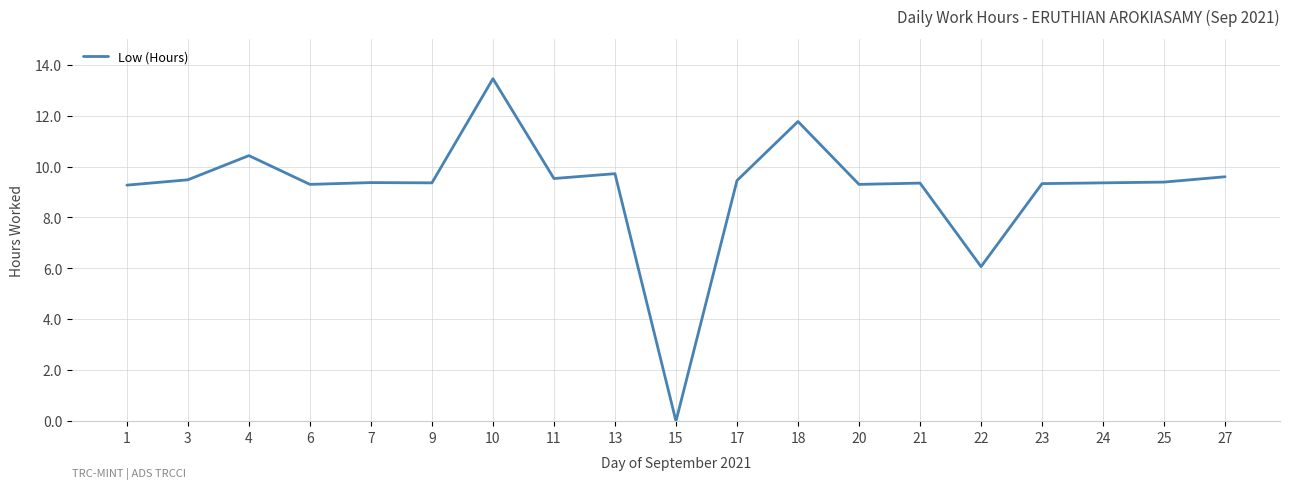

The chart shows a value of 9.3 at 20. True or false?

True